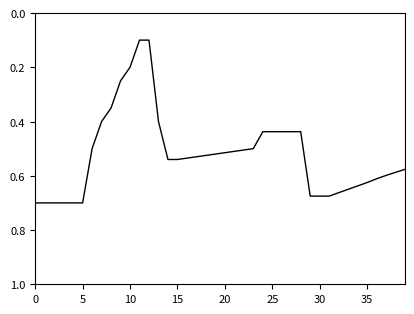

What is the greatest value displayed?

0.7